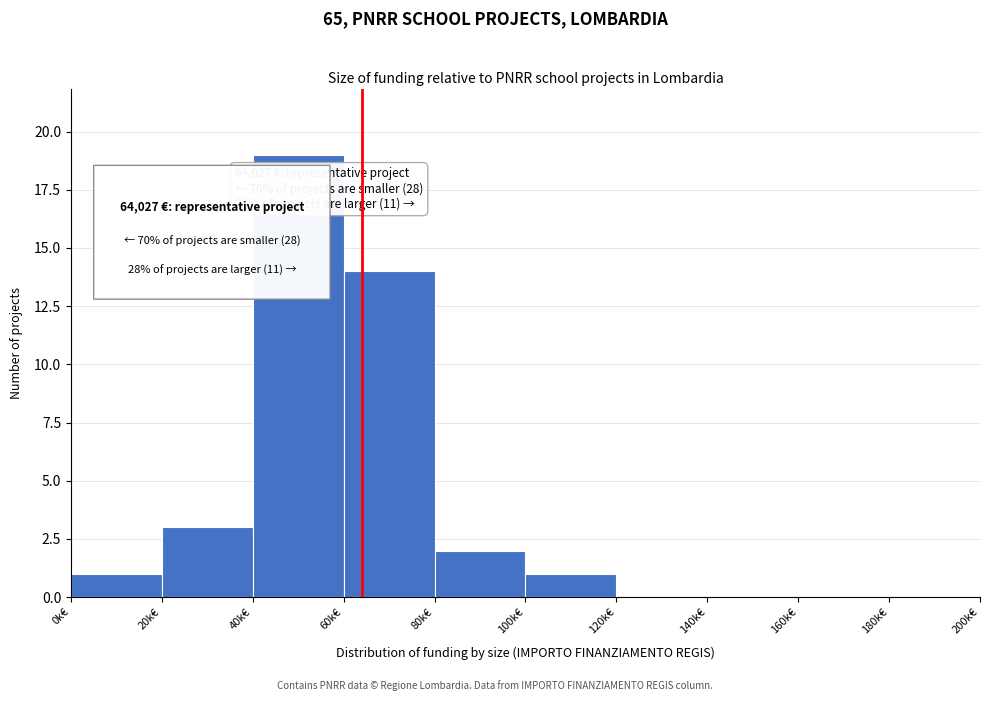

Reading left to right, transcribe all the data shown in this chart.

0k€=1	20k€=3	40k€=19	60k€=14	80k€=2	100k€=1	120k€=0	140k€=0	160k€=0	180k€=0